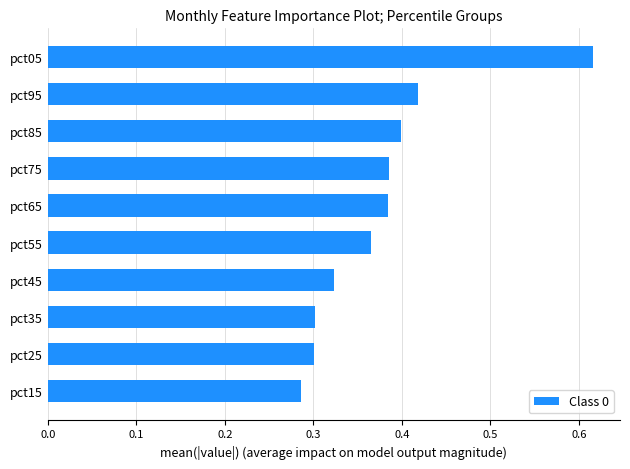

The value at pct55 is 0.2. True or false?

False